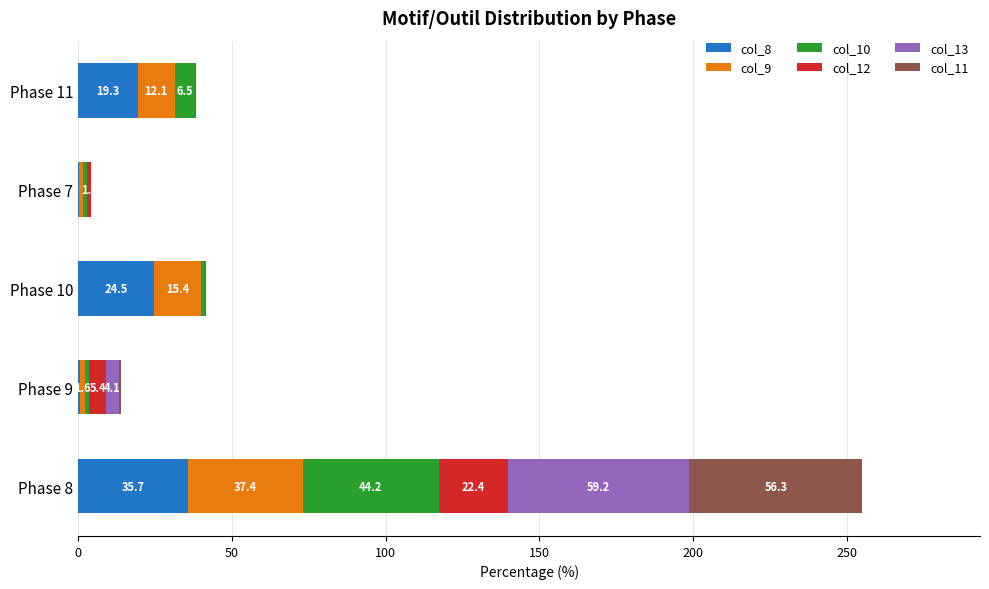

At which category is the sum across all series the highest?

Phase 8